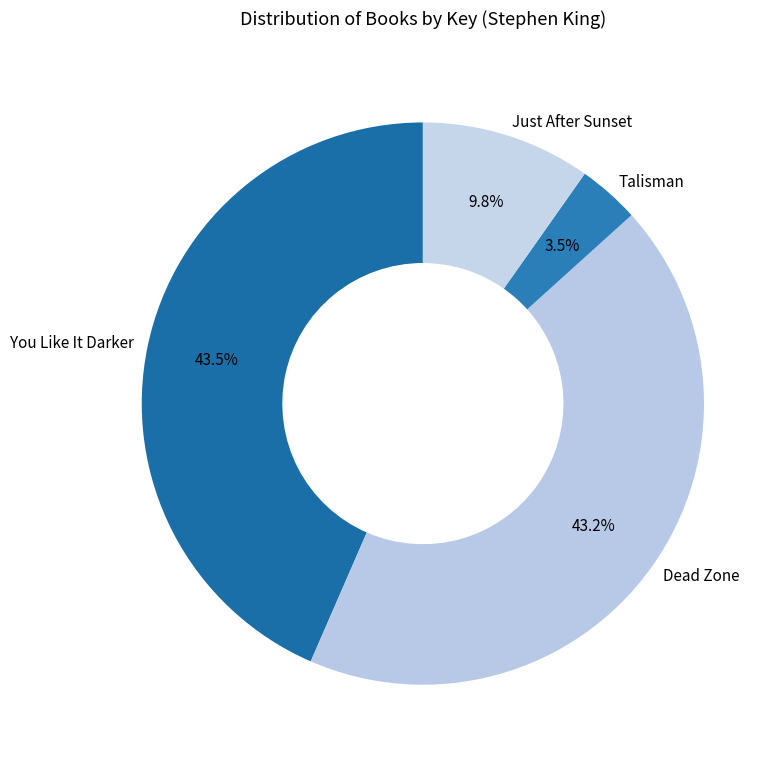

Does any single category account for the majority?

No